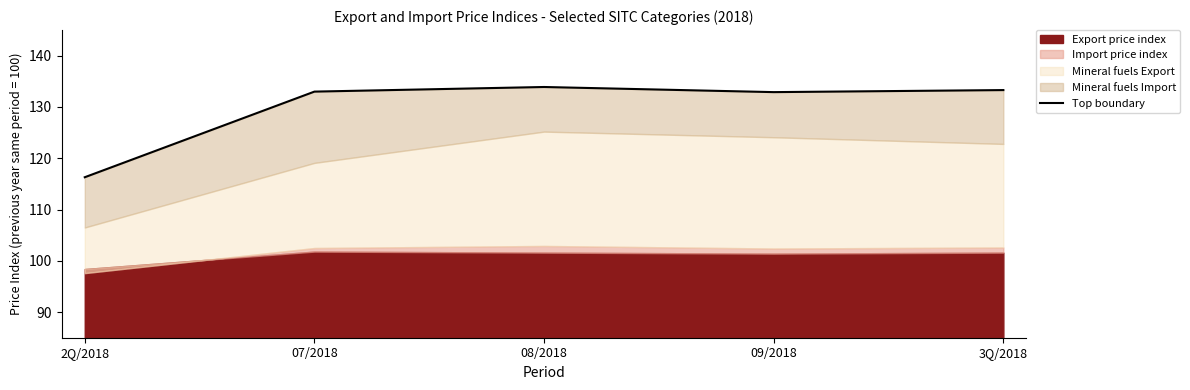

What is the value of the 3rd point from the left?

133.9